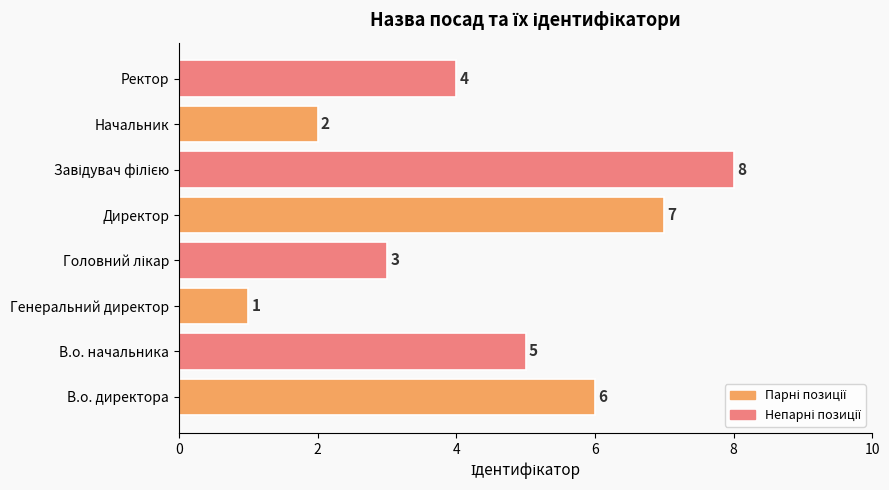

What is the maximum value shown in the chart?

8